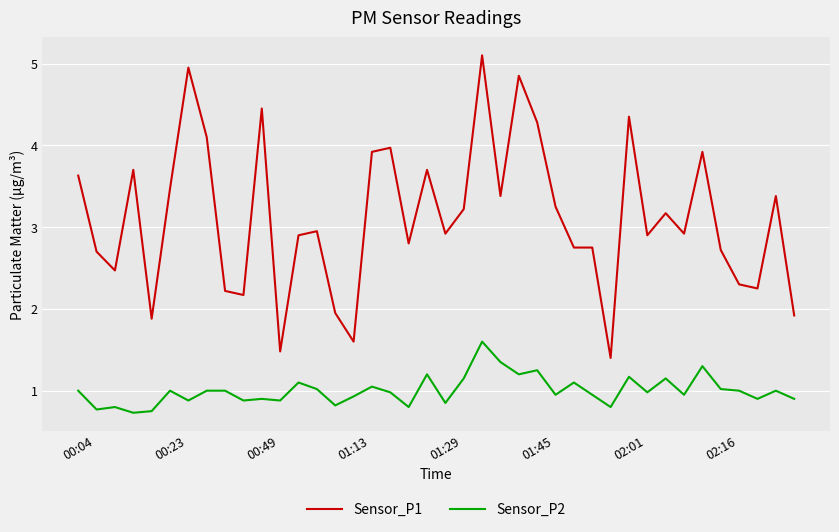

Is this an area chart (filled region under the line)?

No